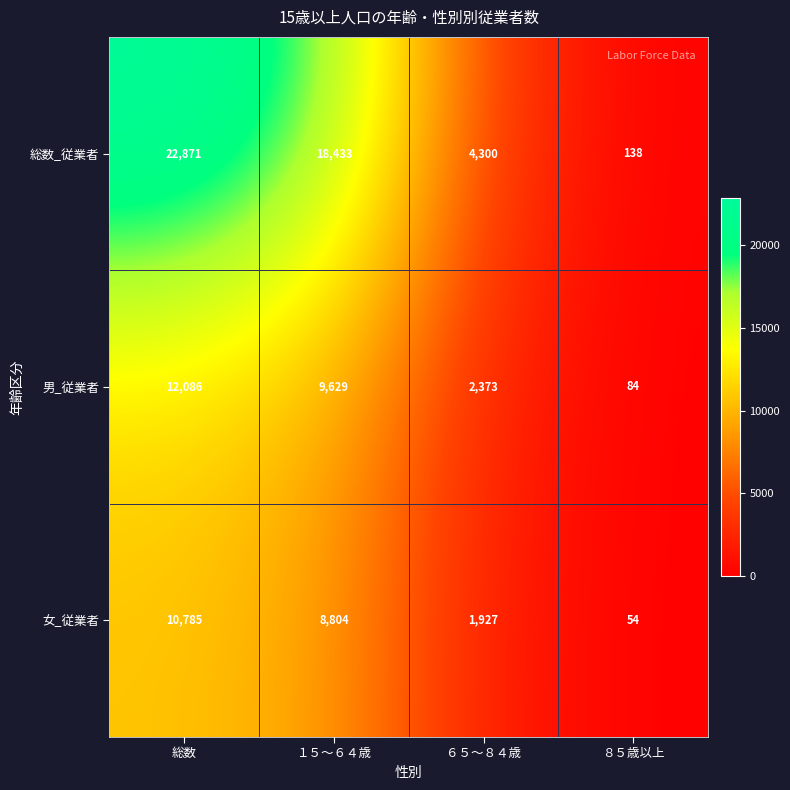

Where is 女_従業者 nearest to the value 5419?

１５～６４歳